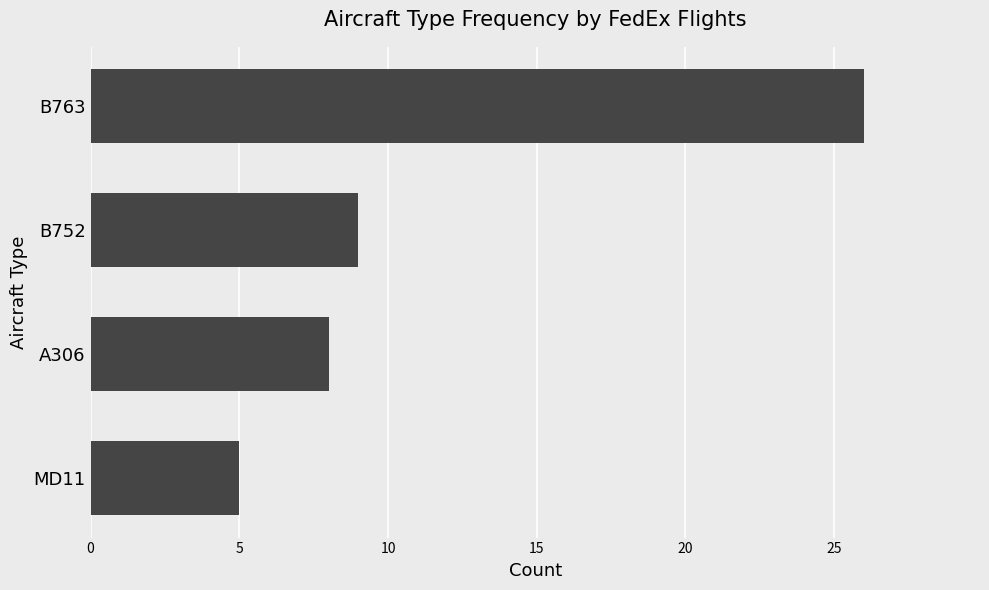

Reading top to bottom, extract all data points from this chart.

B763=26	B752=9	A306=8	MD11=5